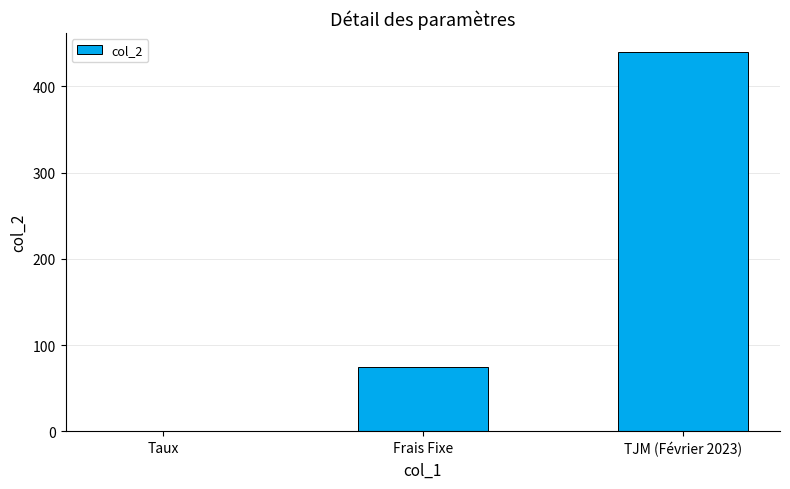

Read the value at TJM (Février 2023).

440.0